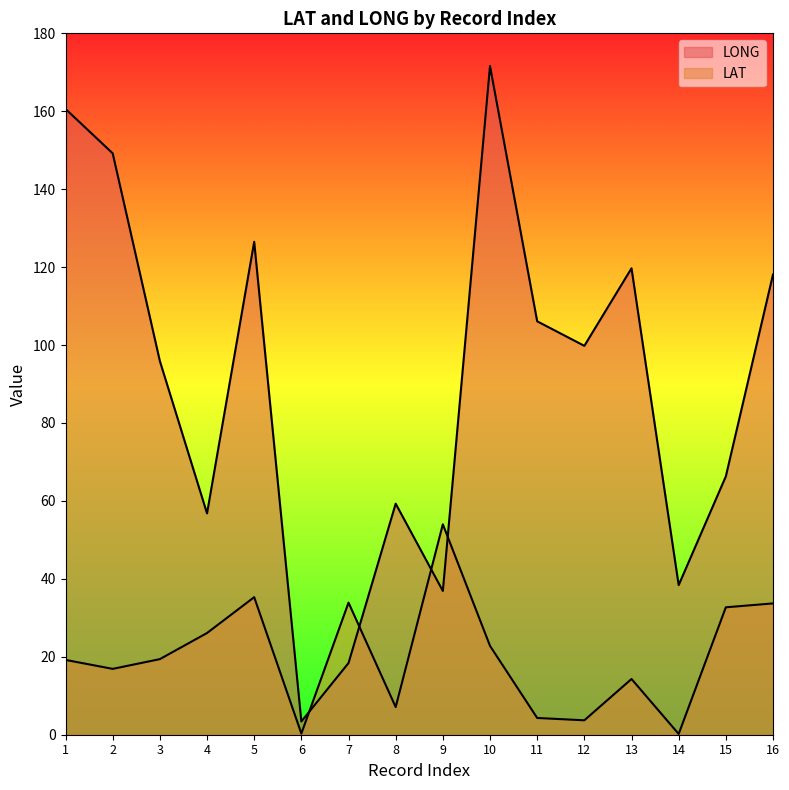

Count the number of data series in this chart.

2